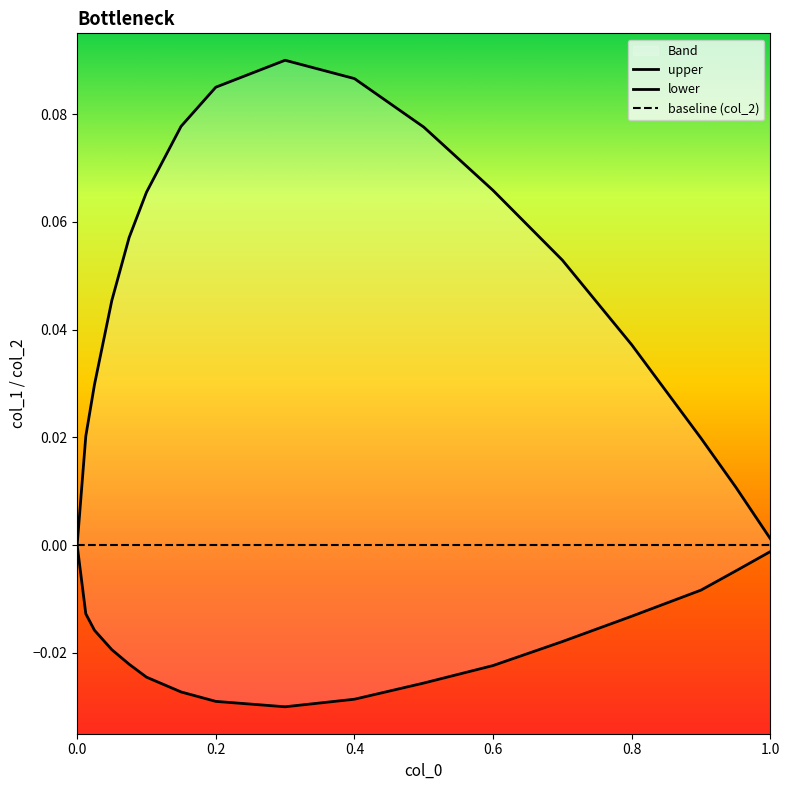

What are all the series names shown in the legend?

upper, lower, baseline (col_2)